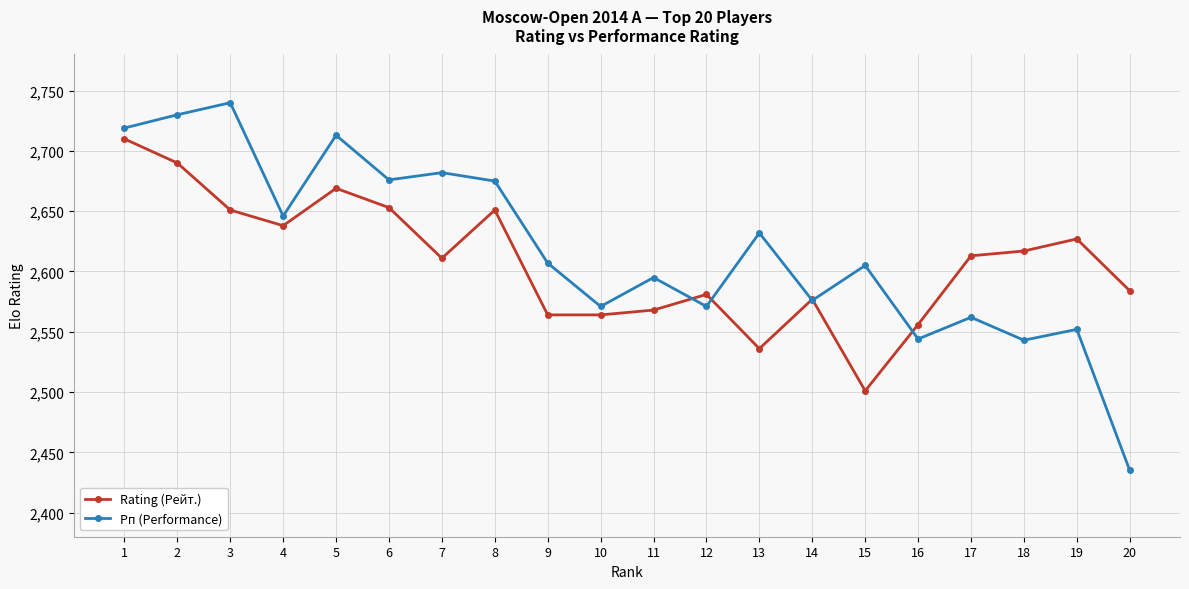

What is the spread (max minus min) of values at 19?

75